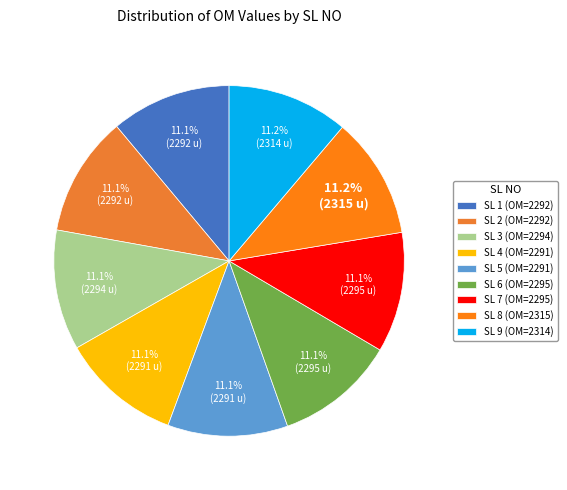

Count the number of slices in the pie.

9